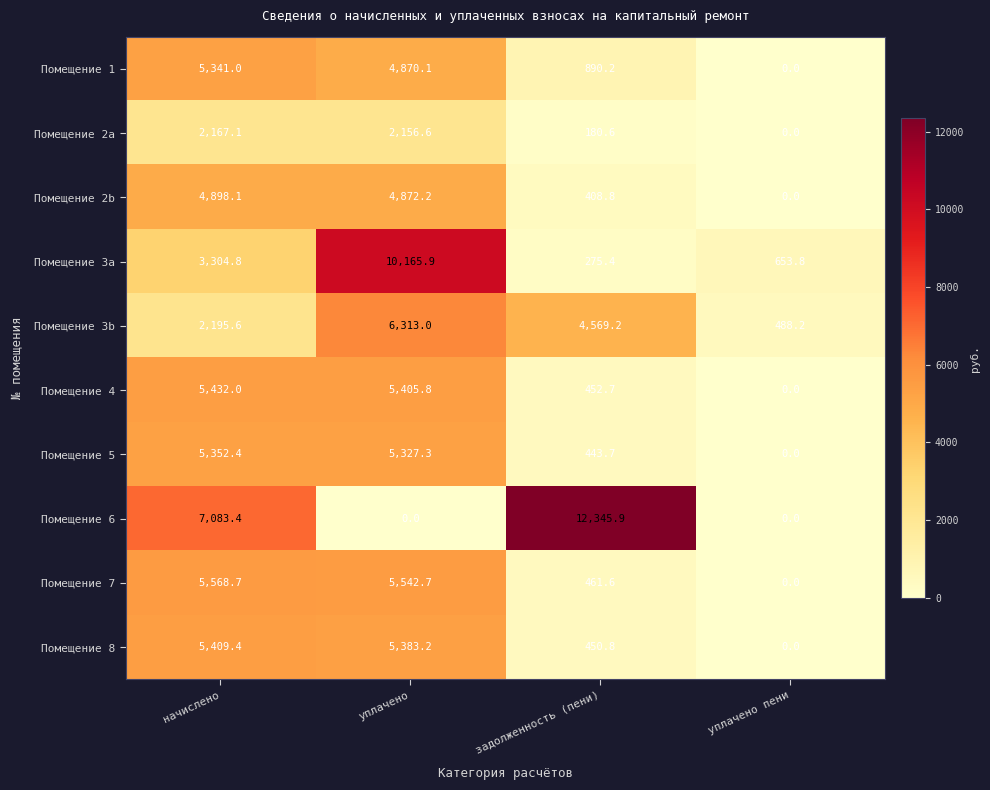

Which category has the highest value across all series?

задолженность (пени)